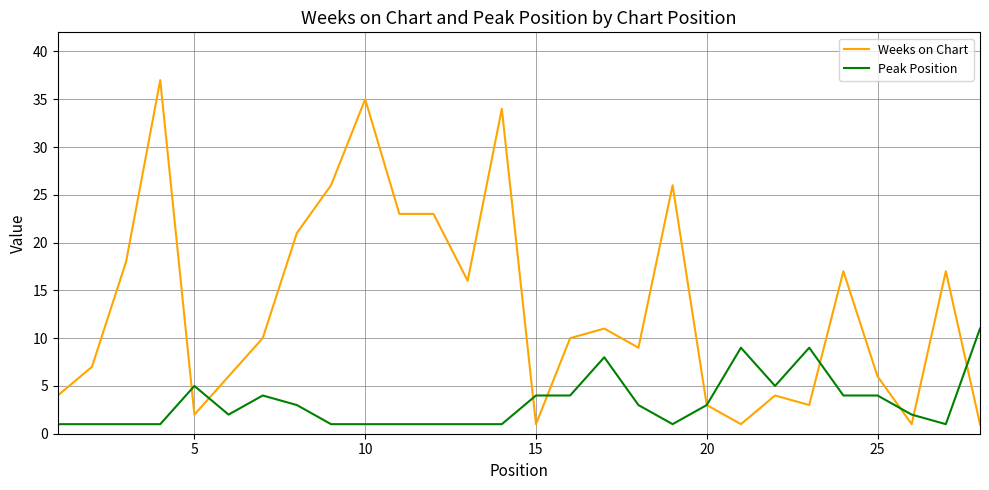

How many lines are shown in the chart?

2